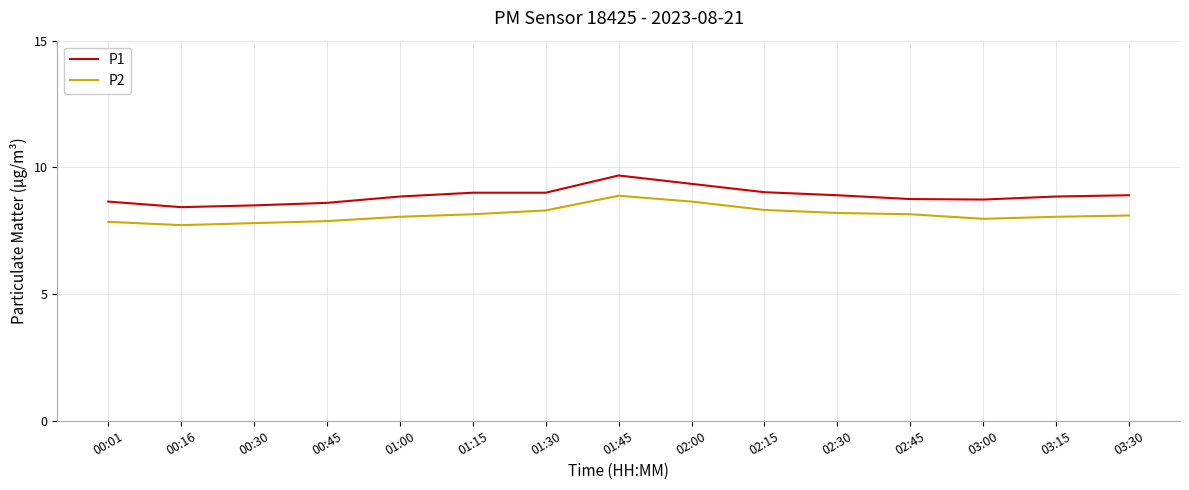

Is this an area chart (filled region under the line)?

No